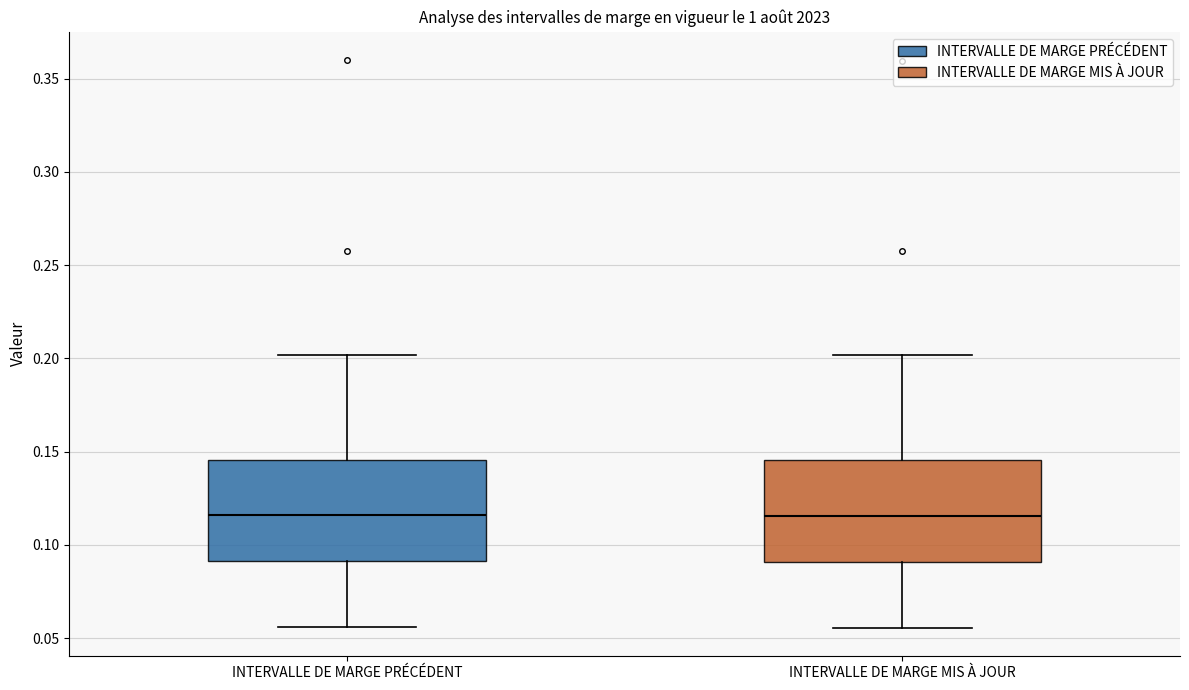

Reading left to right, read every box against the y-axis: the position of its median line, the range the box covers, and the ends of its whiskers. The values are not printed on the chart, so give them approximately, as read against the axis.

INTERVALLE DE MARGE PRÉCÉDENT: median 0.115, box 0.090 to 0.145, whiskers 0.055 to 0.200
INTERVALLE DE MARGE MIS À JOUR: median 0.115, box 0.090 to 0.145, whiskers 0.055 to 0.200